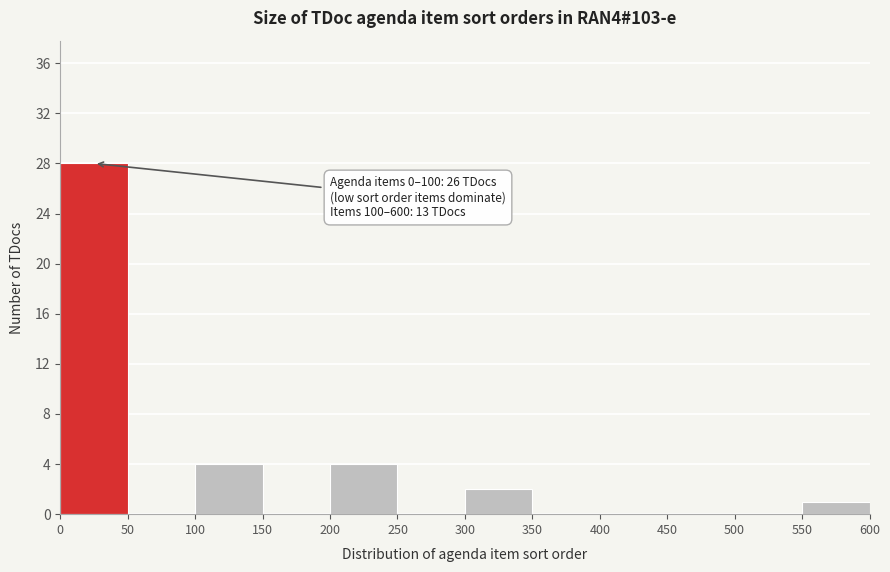

Which range on the x-axis has the tallest bar?

0 to 50